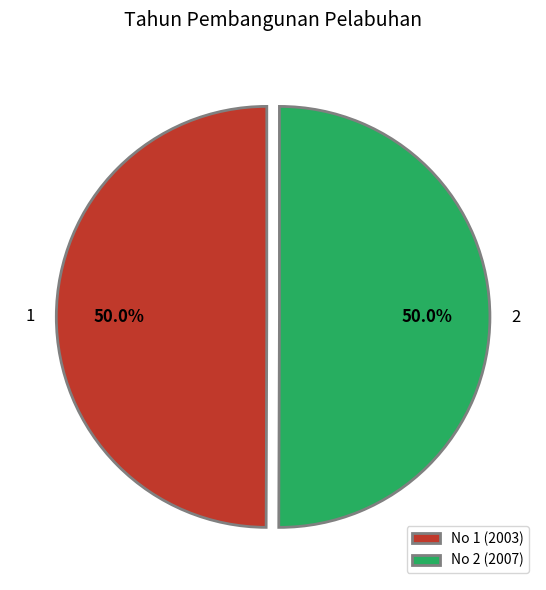

Is the sum of 2 and 1 greater than half?

Yes